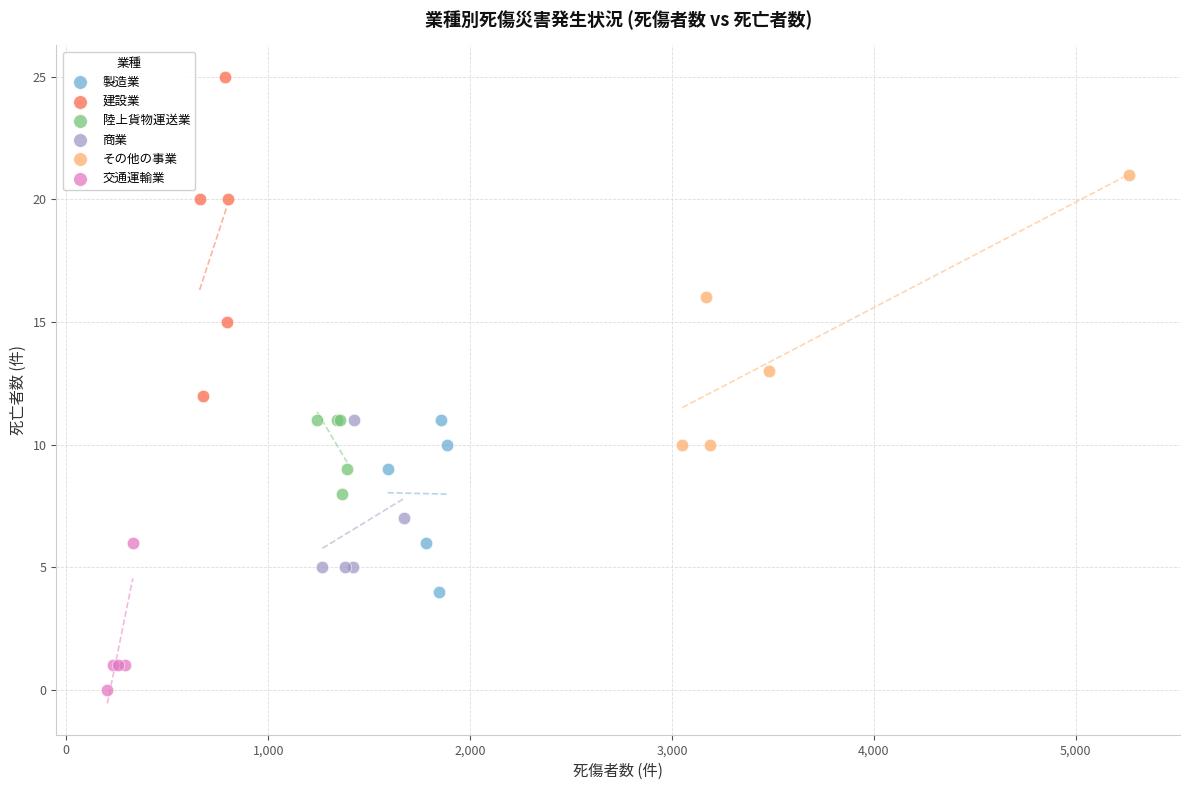

Which series reaches the maximum Y coordinate?

建設業